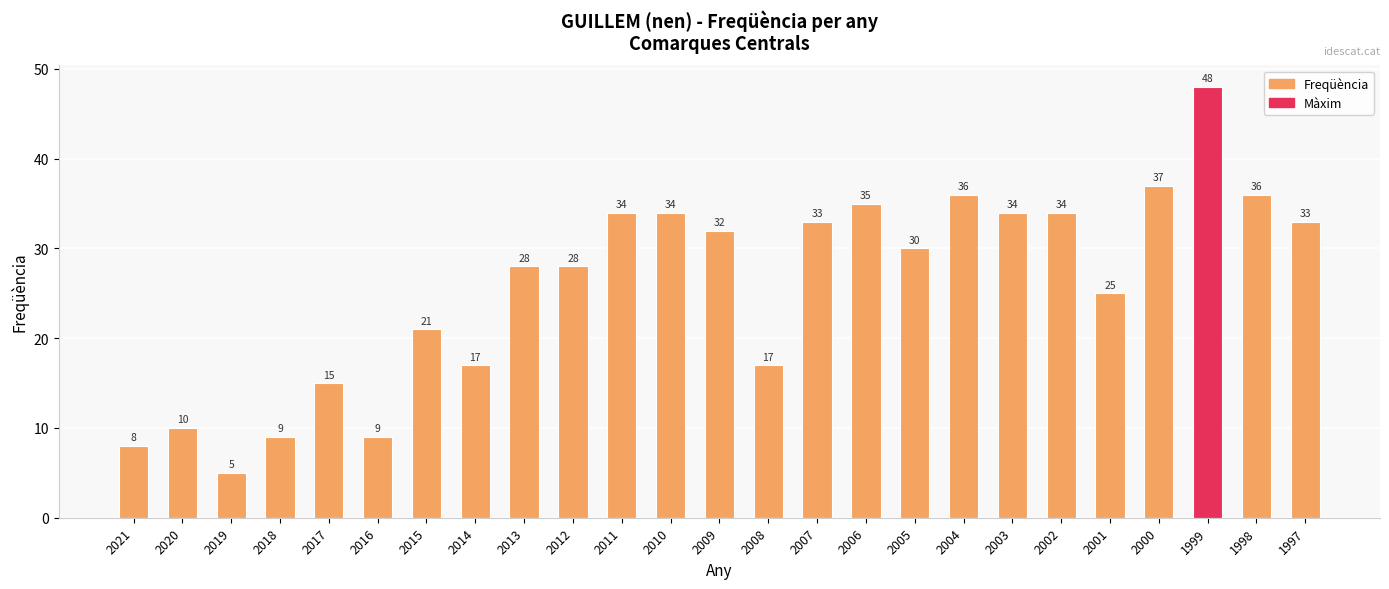

What is the total value across all series at 2014?

17